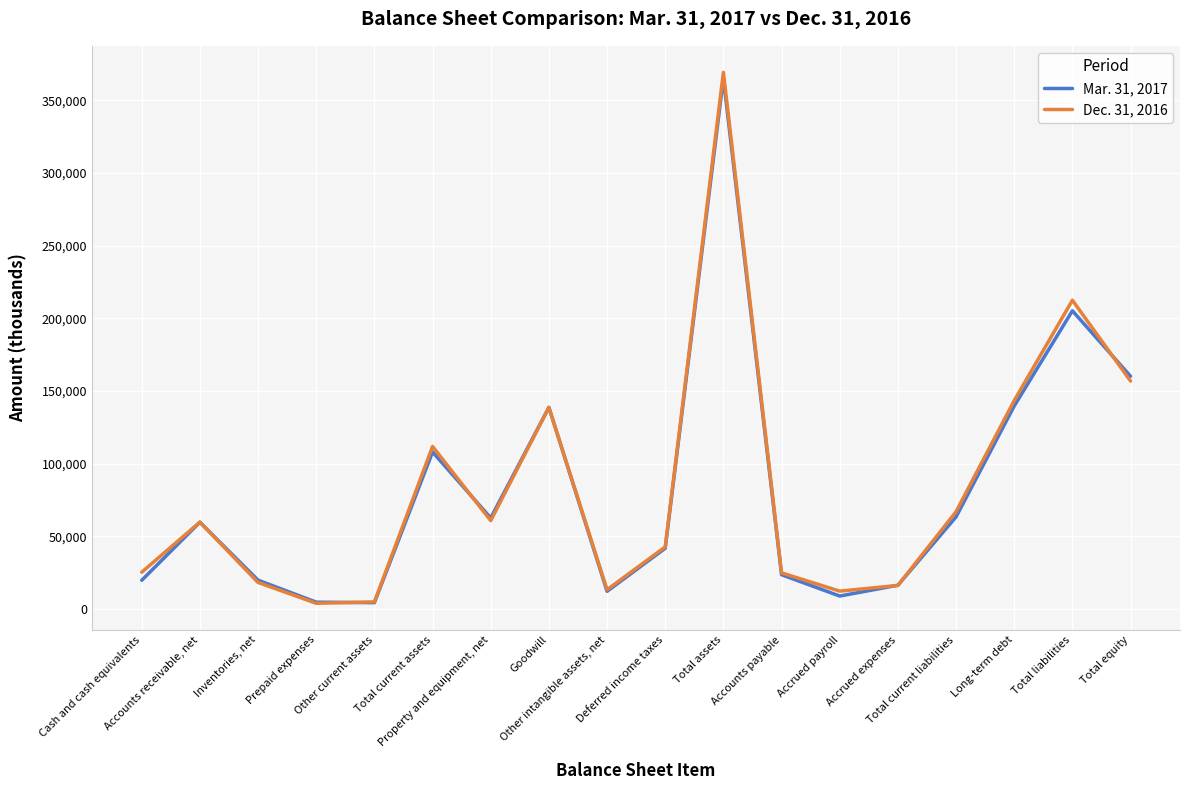

Rank the series by their average value, from lowest to highest.

Mar. 31, 2017, Dec. 31, 2016